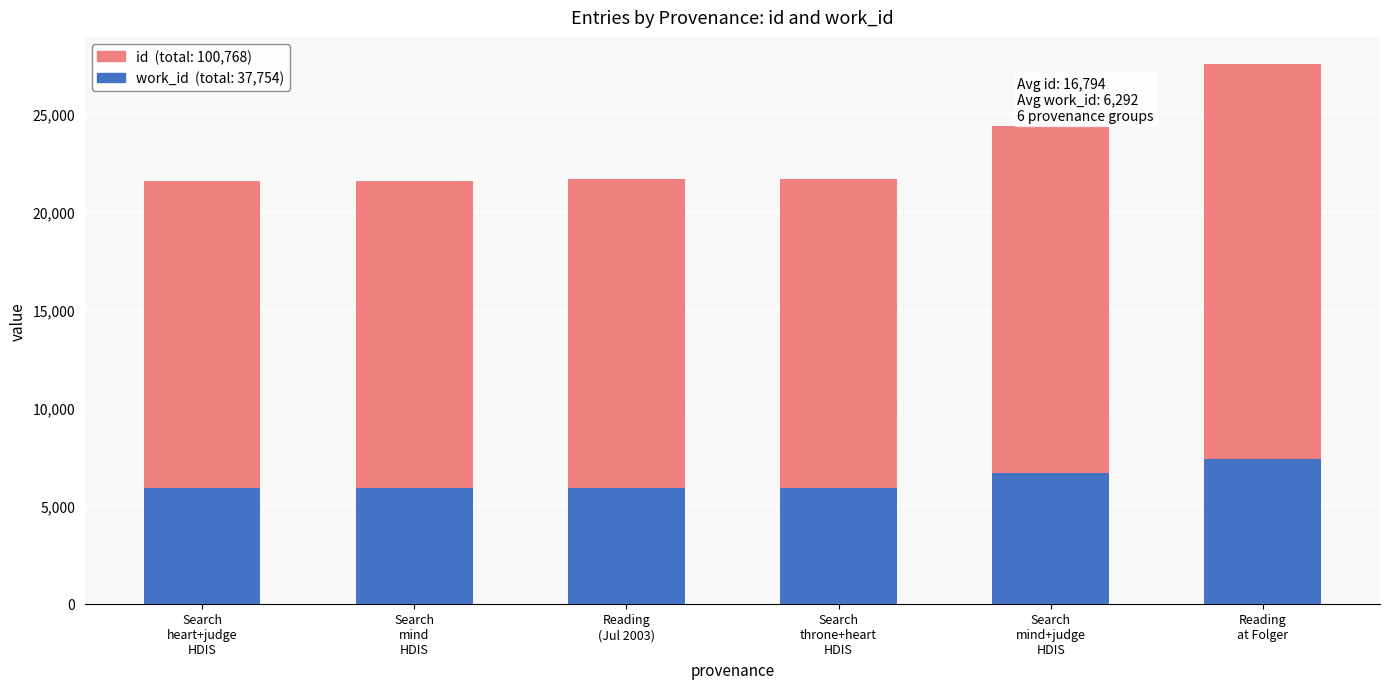

How many bars are there in total?

6